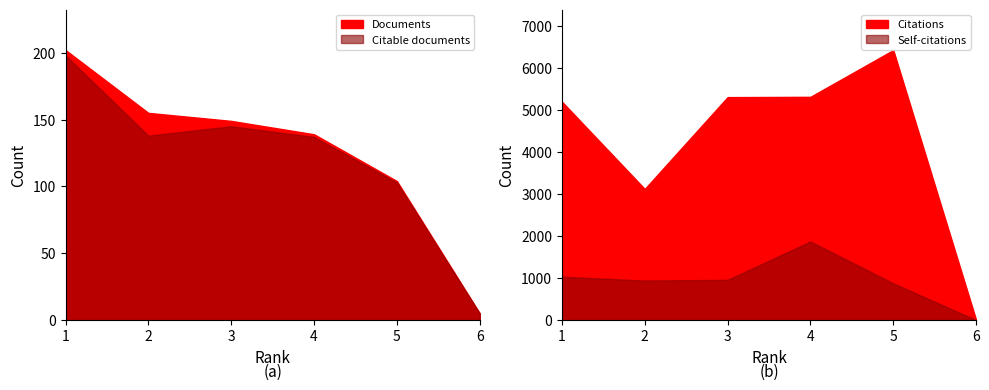

Rank the series by their maximum value, from highest to lowest.

Citations, Self-citations, Documents, Citable documents